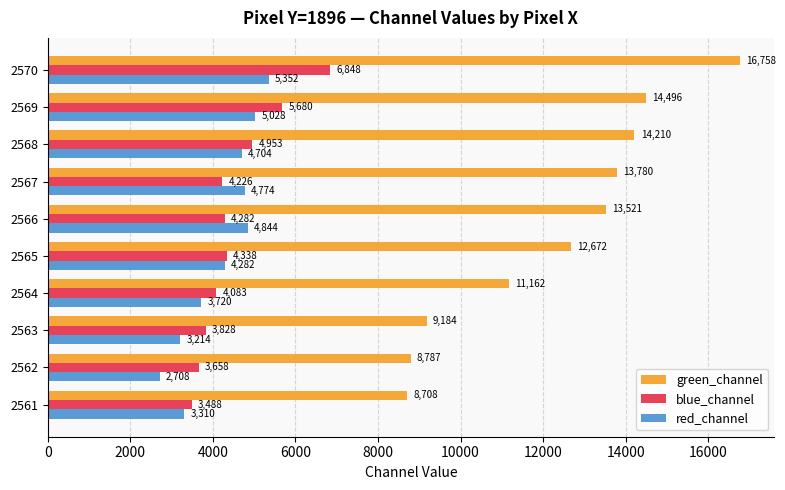

List the labels in order of blue_channel value, largest first.

2570, 2569, 2568, 2565, 2566, 2567, 2564, 2563, 2562, 2561